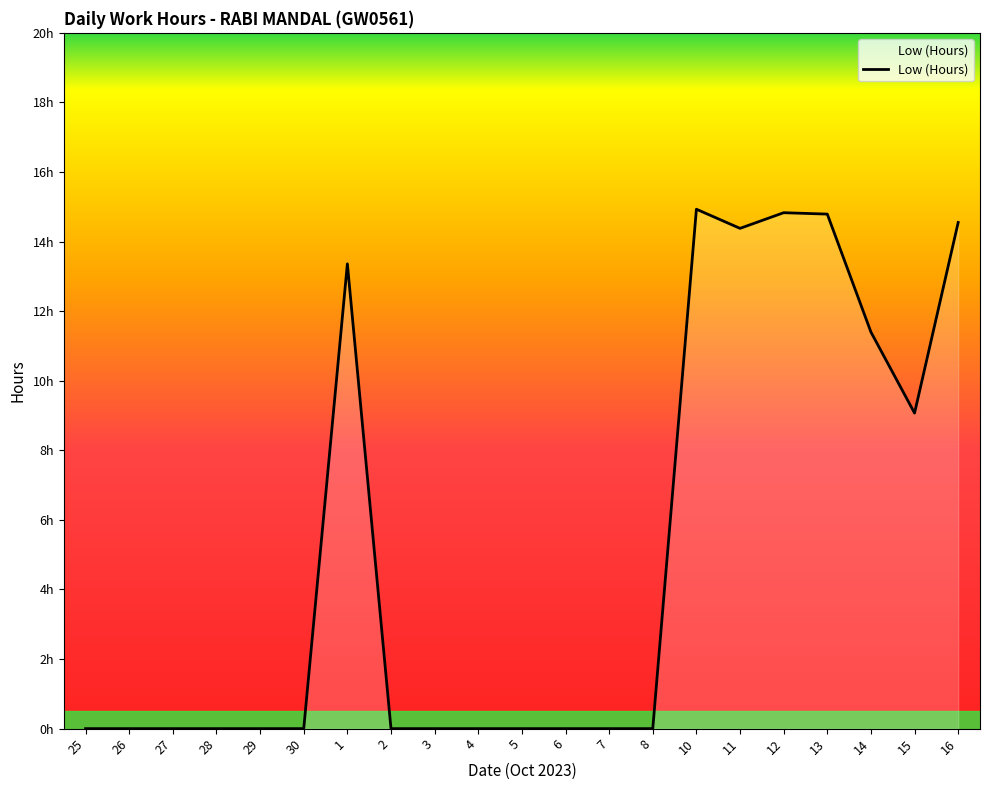

Reading right to left, transcribe all the data shown in this chart.

16=14.6	15=9.1	14=11.4	13=14.8	12=14.8	11=14.4	10=14.9	8=0.0	7=0.0	6=0.0	5=0.0	4=0.0	3=0.0	2=0.0	1=13.4	30=0.0	29=0.0	28=0.0	27=0.0	26=0.0	25=0.0